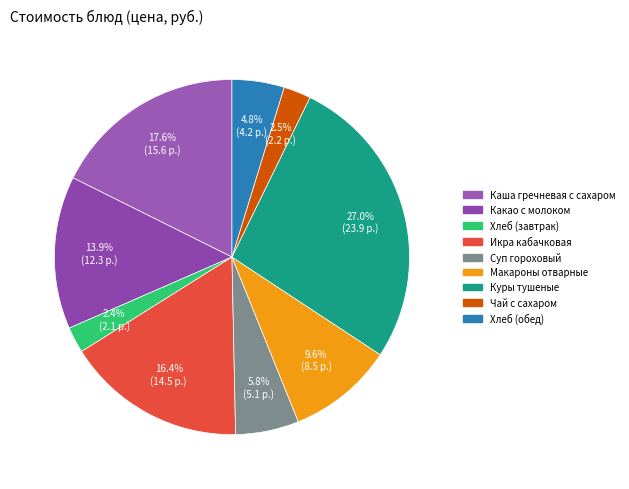

To the nearest percent, what is the difference between the Каша гречневая с сахаром and Чай с сахаром slice percentages?

15%